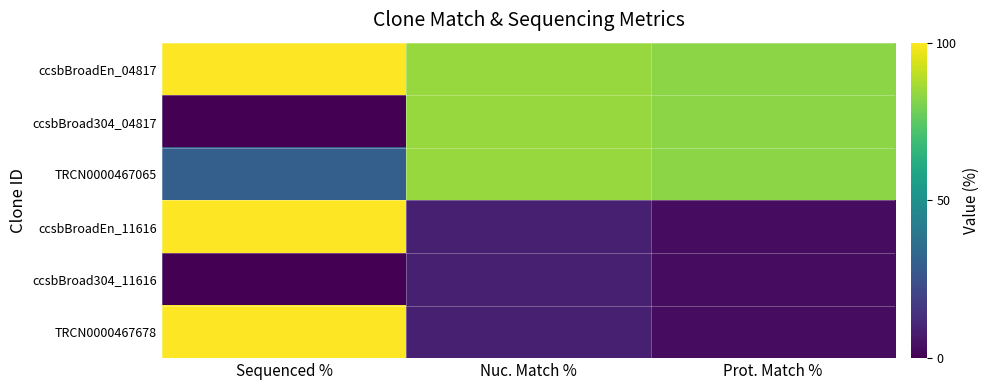

Rank the series at Prot. Match % from lowest to highest value.

ccsbBroadEn_11616, ccsbBroad304_11616, TRCN0000467678, ccsbBroadEn_04817, ccsbBroad304_04817, TRCN0000467065